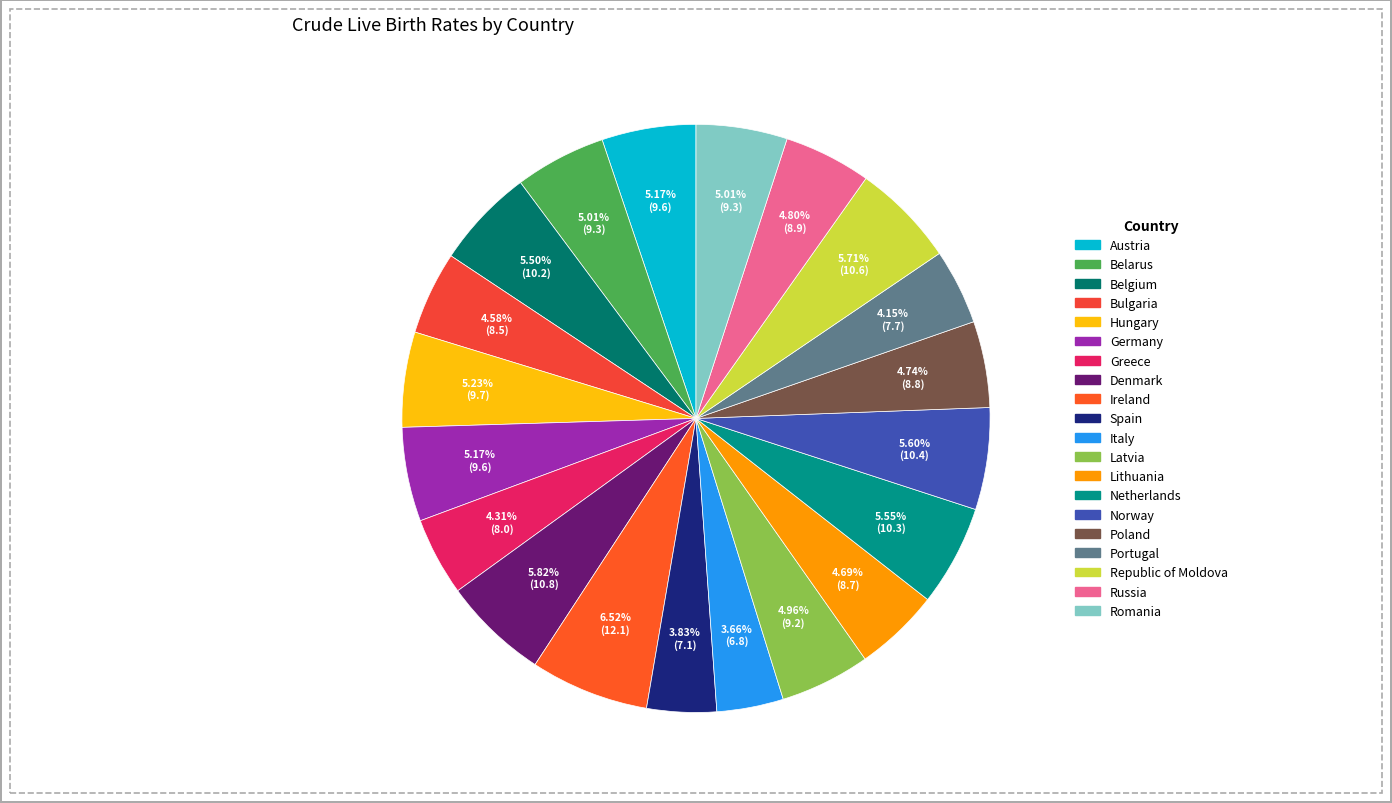

To the nearest percent, what is the average slice percentage?

5%